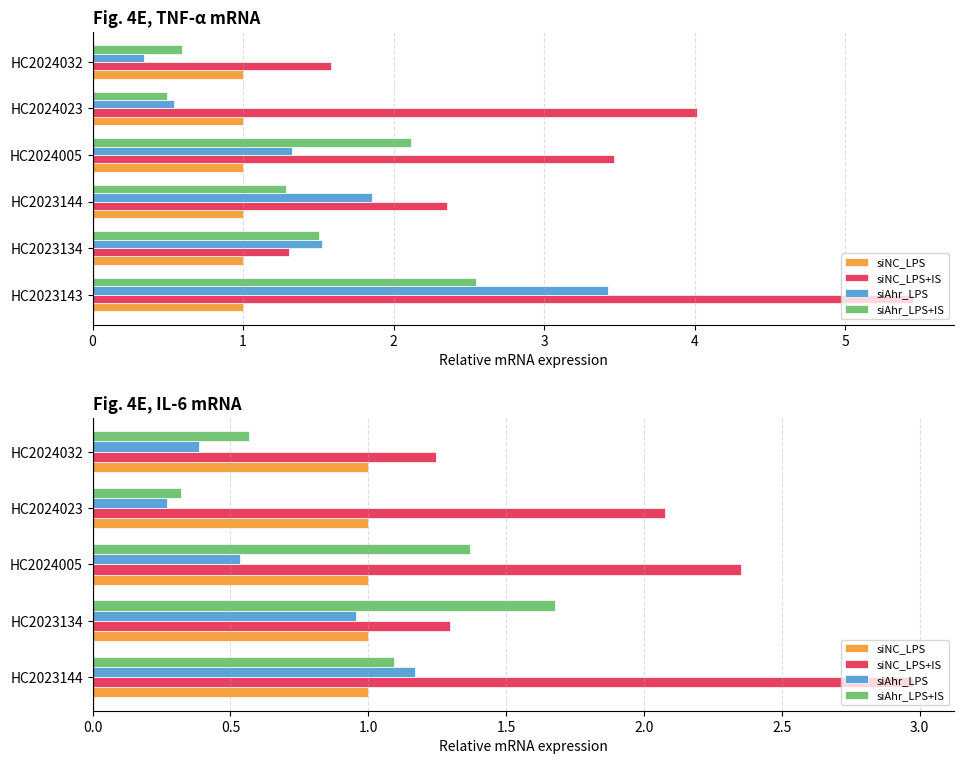

How many values in the siNC_LPS+IS series exceed 2?

3